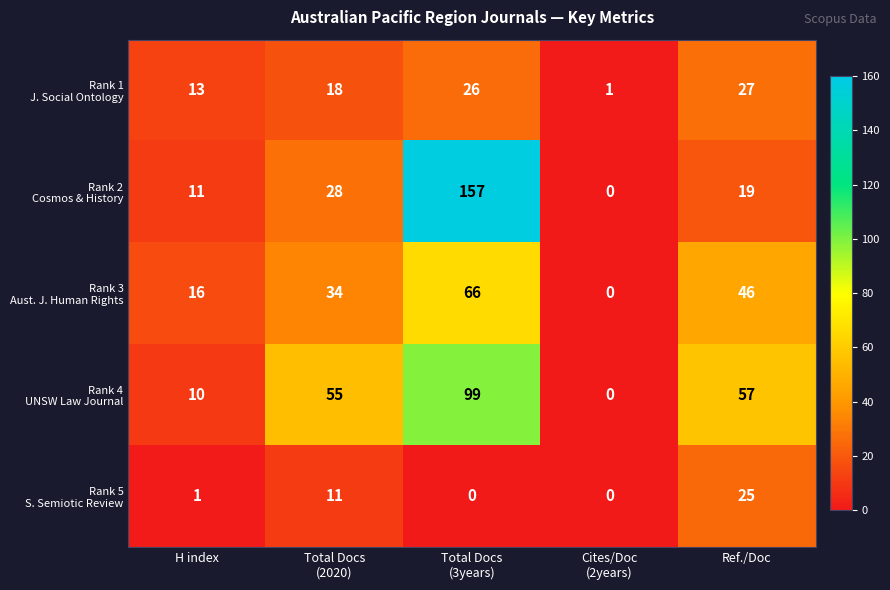

What is the total value across all series at H index?

51